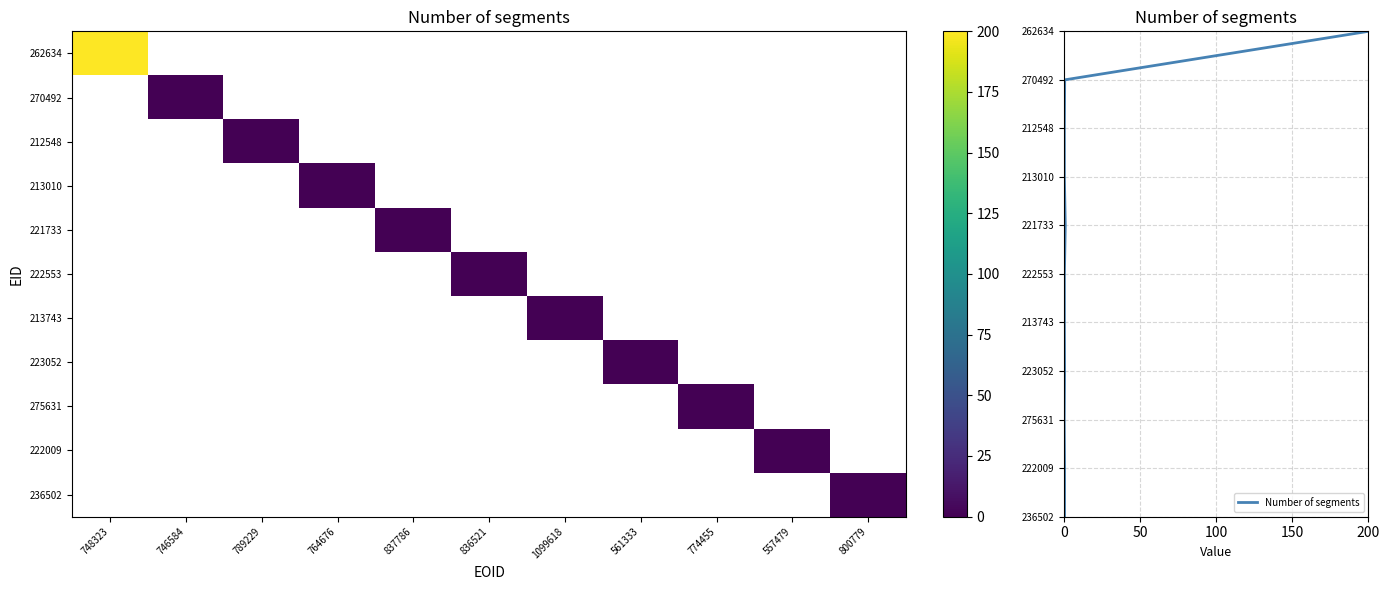

What is the maximum value shown in the chart?

200.0